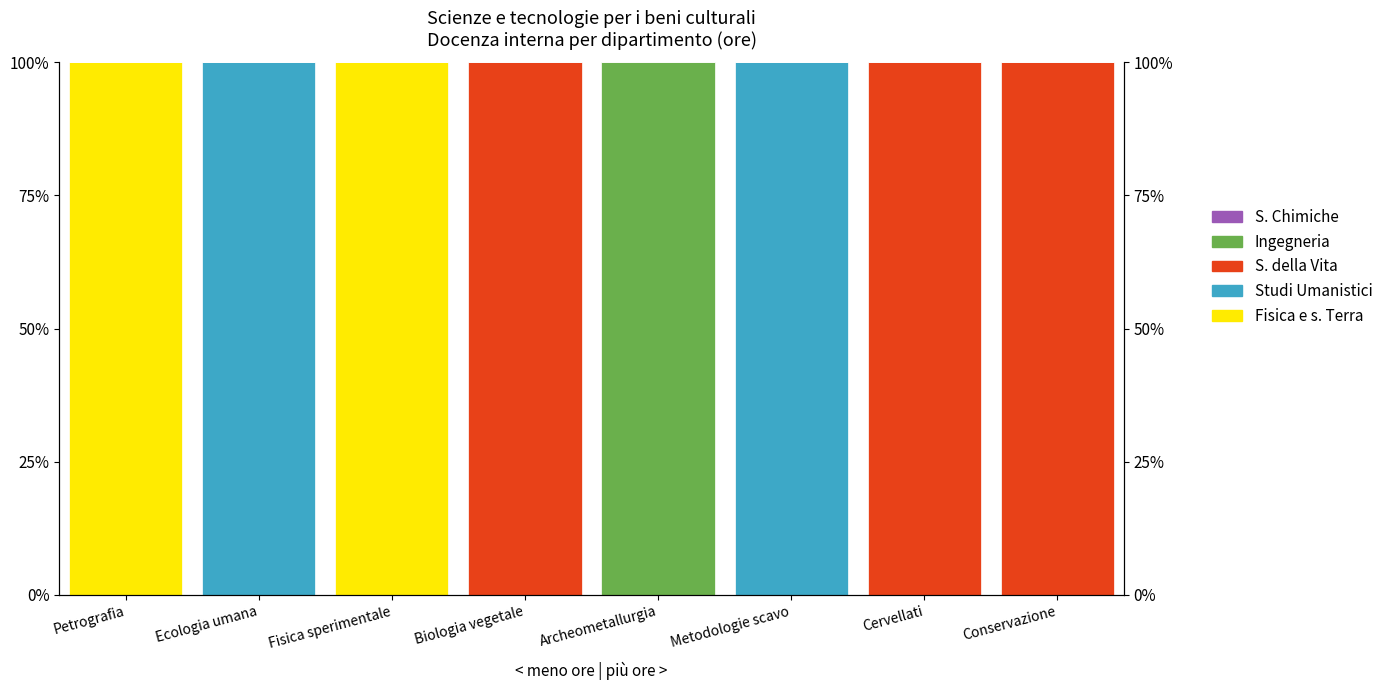

What is the total value across all series at Ecologia umana?

100